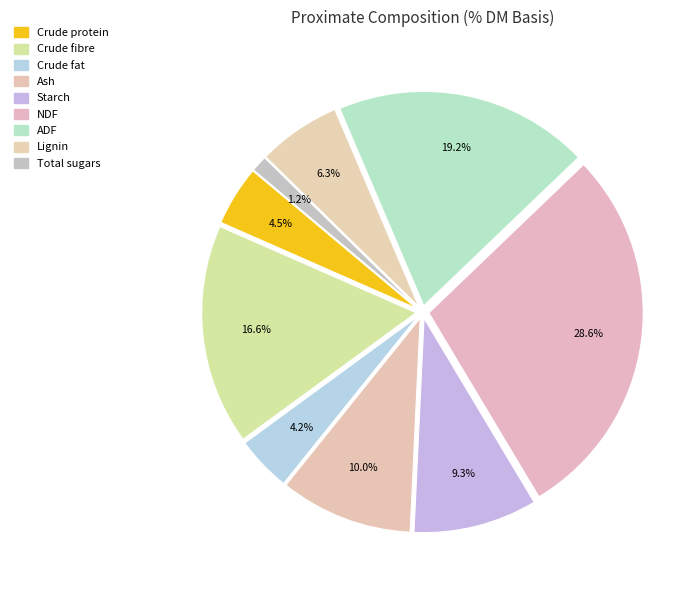

Rank the categories by value from lowest to highest.

Total sugars, Crude fat, Crude protein, Lignin, Starch, Ash, Crude fibre, ADF, NDF